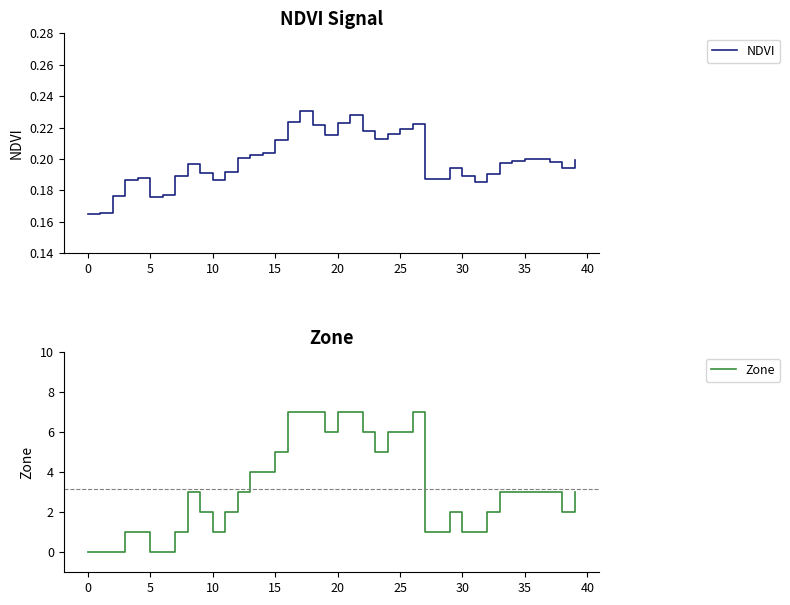

What are all the series names shown in the legend?

NDVI, Zone